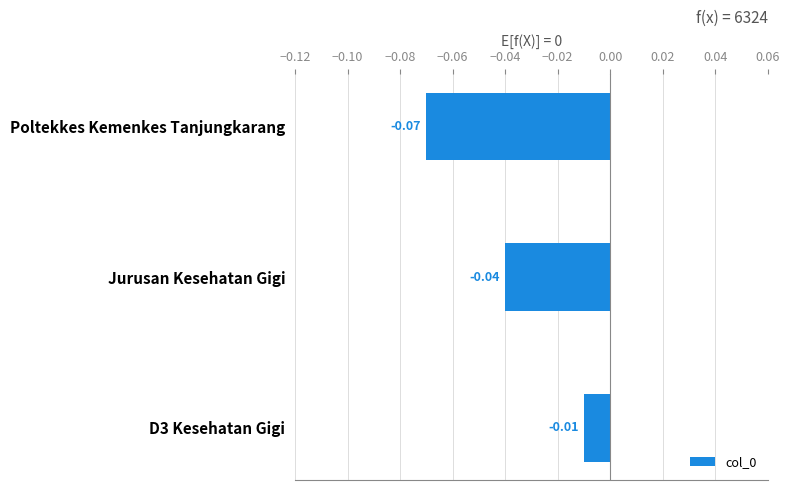

List the labels in order of value, largest first.

D3 Kesehatan Gigi, Jurusan Kesehatan Gigi, Poltekkes Kemenkes Tanjungkarang